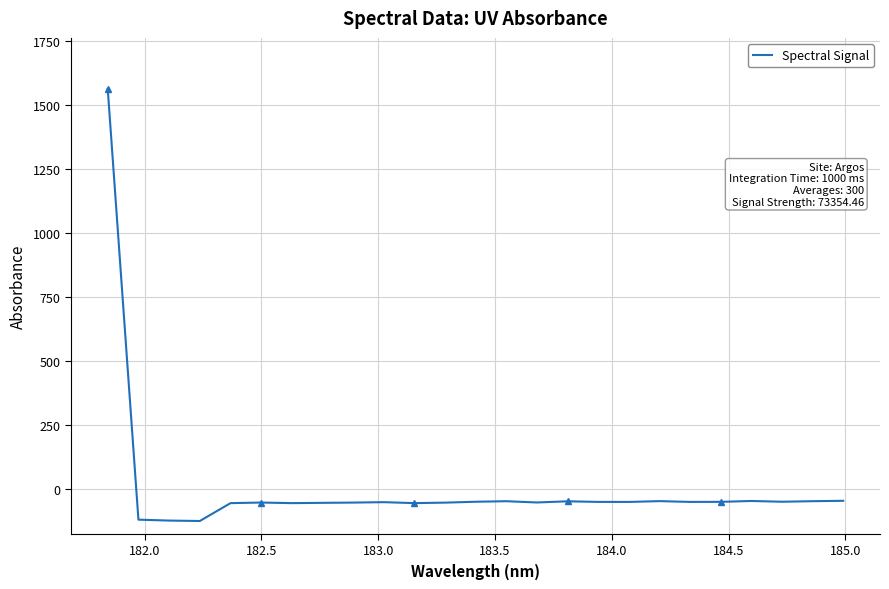

What is the sum of all values?

119.2